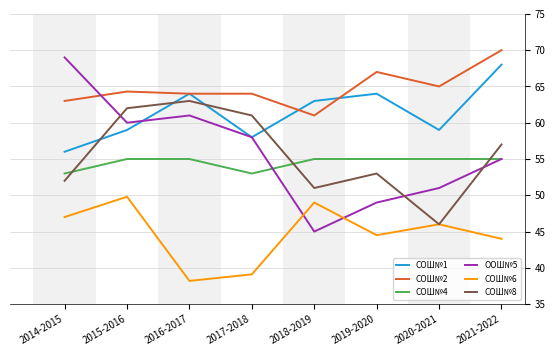

Count the number of categories in the chart.

8